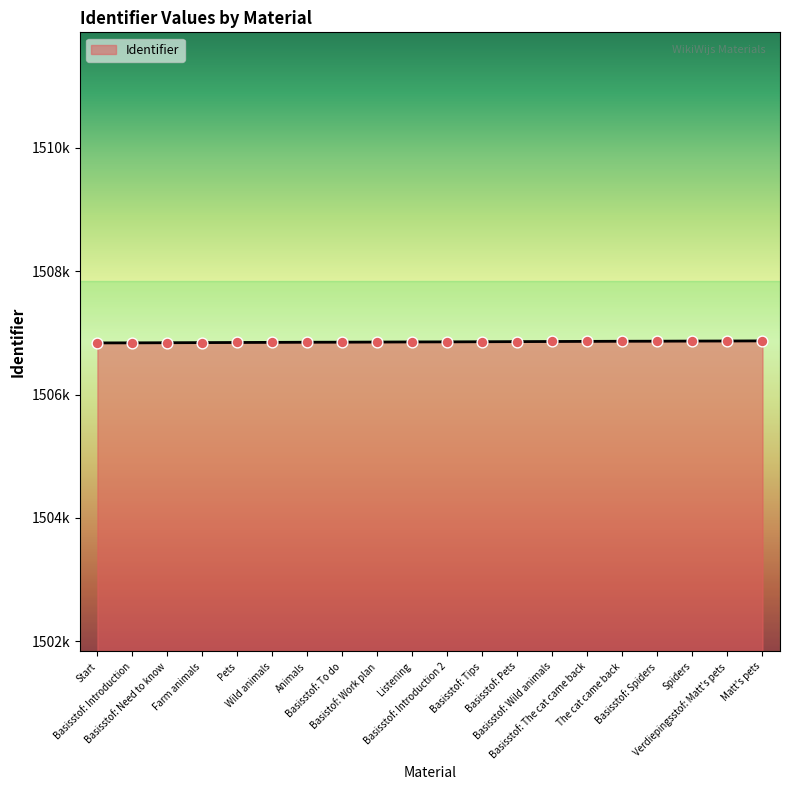

Is this an area chart (filled region under the line)?

Yes